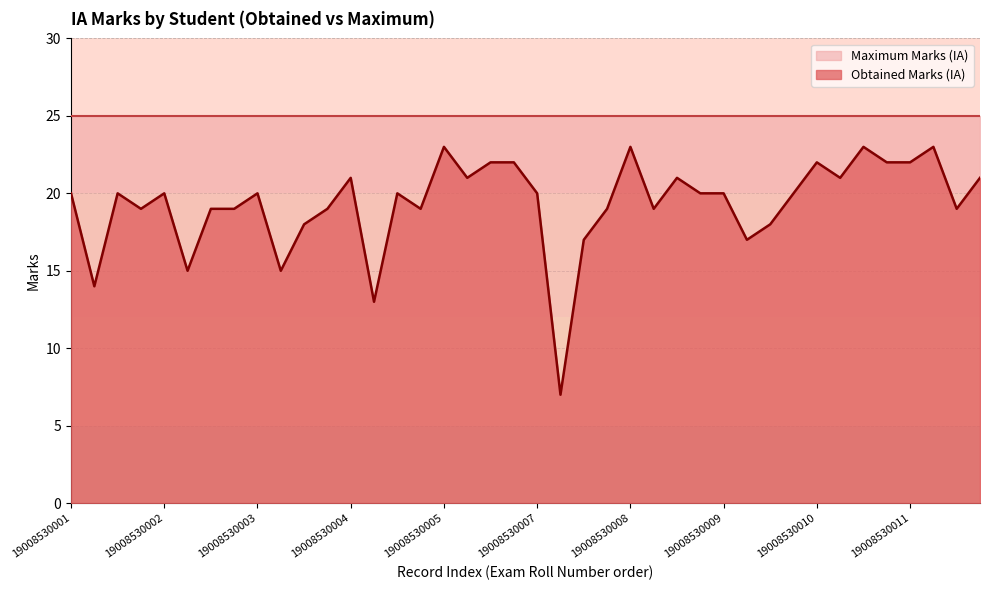

True or false: Obtained Marks (IA) and Maximum Marks (IA) cross at least once.

False